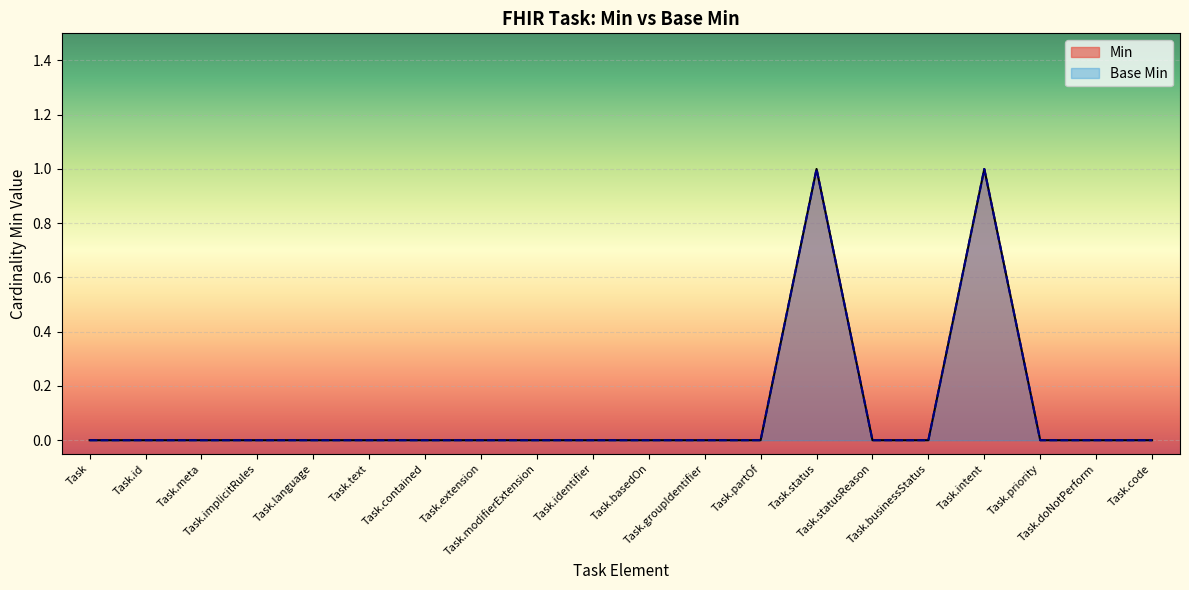

Between Task.status and Task.basedOn, which is larger?

Task.status